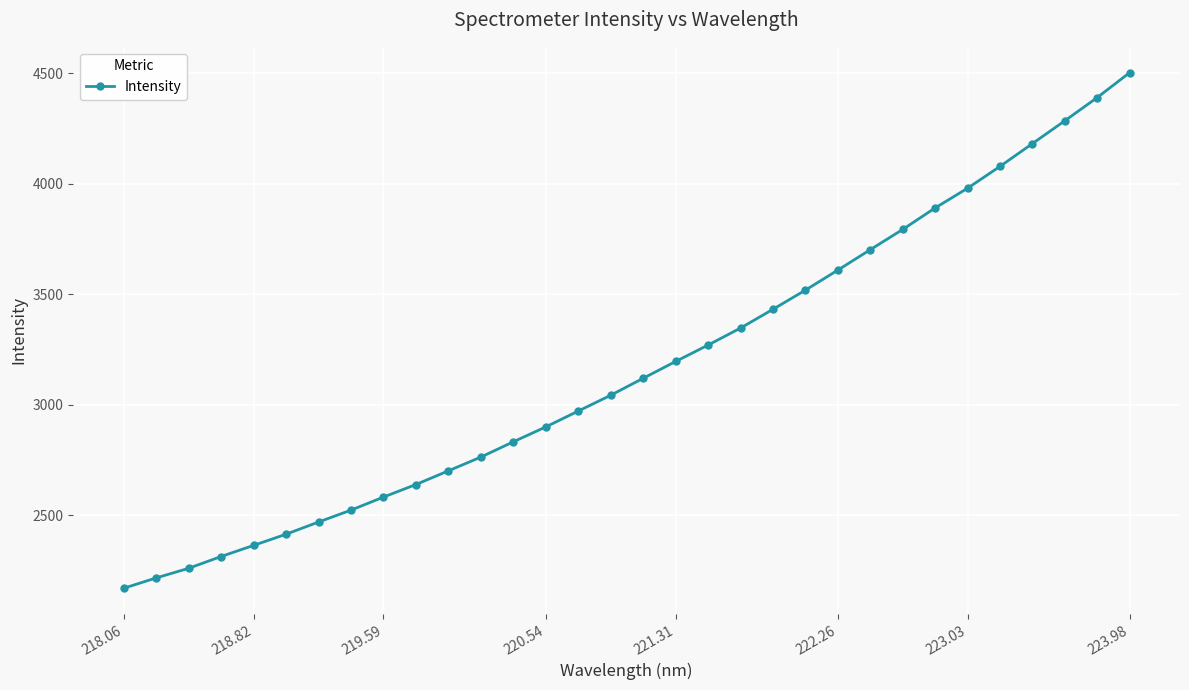

What is the value of the 14th point from the left?

2900.1